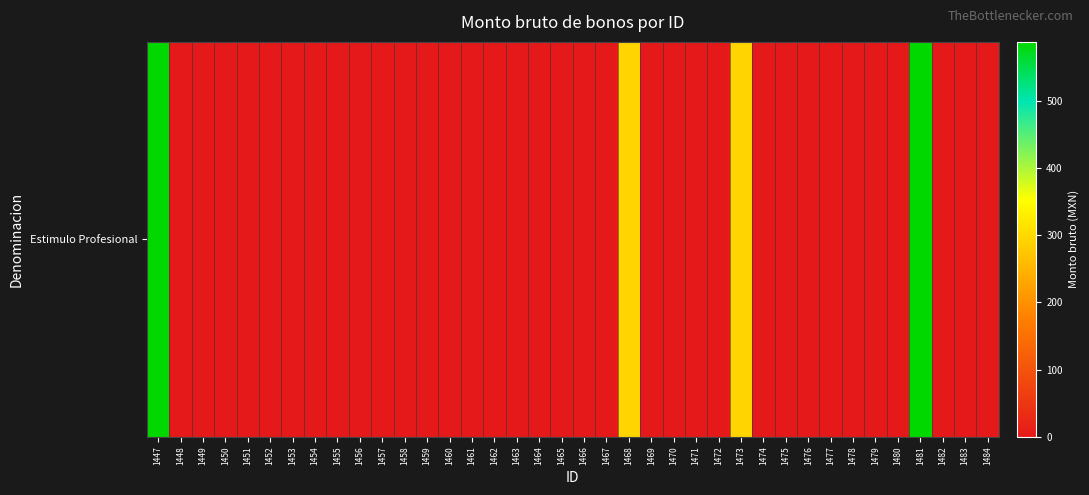

Reading left to right, extract all data points from this chart.

587.9	0.0	0.0	0.0	0.0	0.0	0.0	0.0	0.0	0.0	0.0	0.0	0.0	0.0	0.0	0.0	0.0	0.0	0.0	0.0	0.0	294.0	0.0	0.0	0.0	0.0	294.0	0.0	0.0	0.0	0.0	0.0	0.0	0.0	587.9	0.0	0.0	0.0